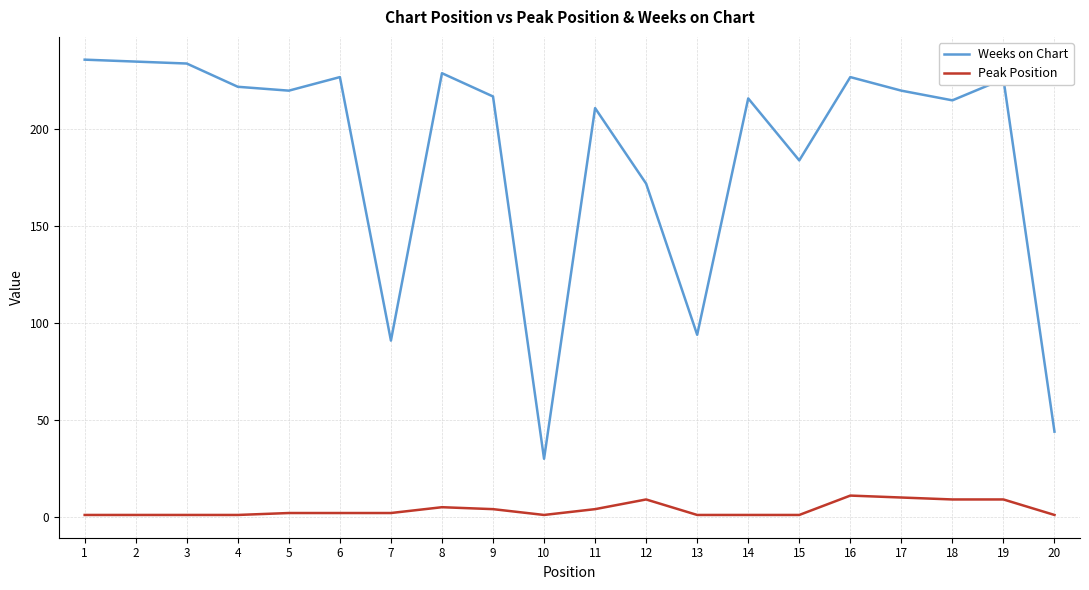

Is the value of Peak Position at 18 greater than the value of Weeks on Chart at 9?

No